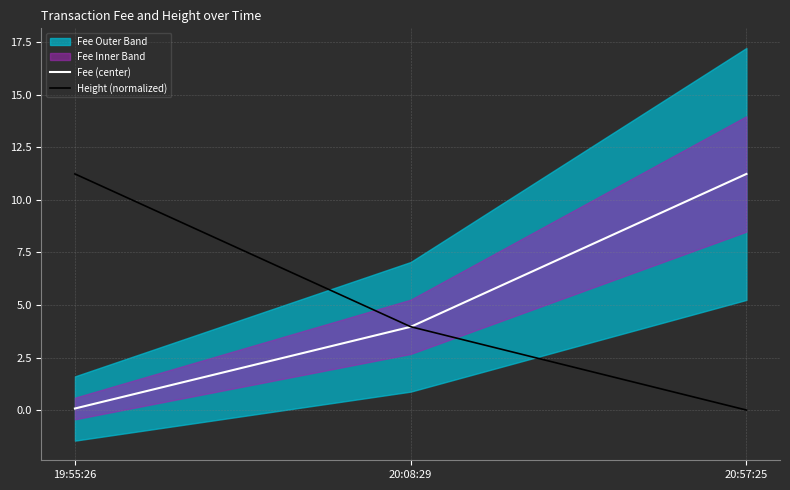

What is the highest value of the Fee (center) series?

11.2